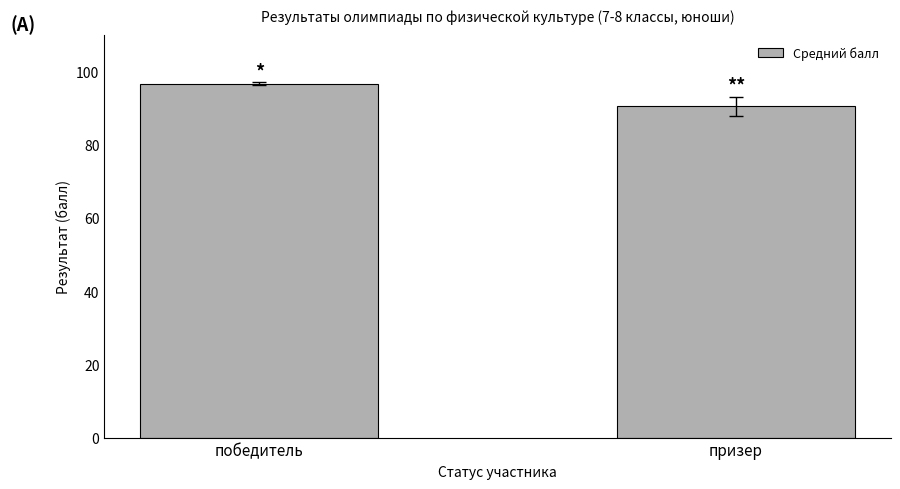

What is the difference between the values at призер and победитель?

6.2